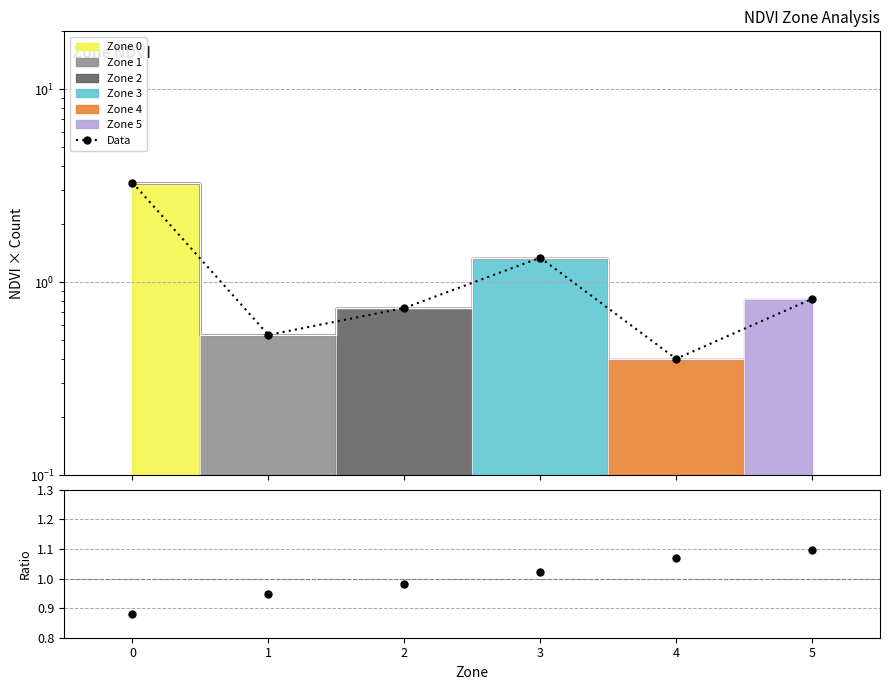

What is the difference between the second highest and second lowest values in the Zone Mean / Overall Mean series?

0.1